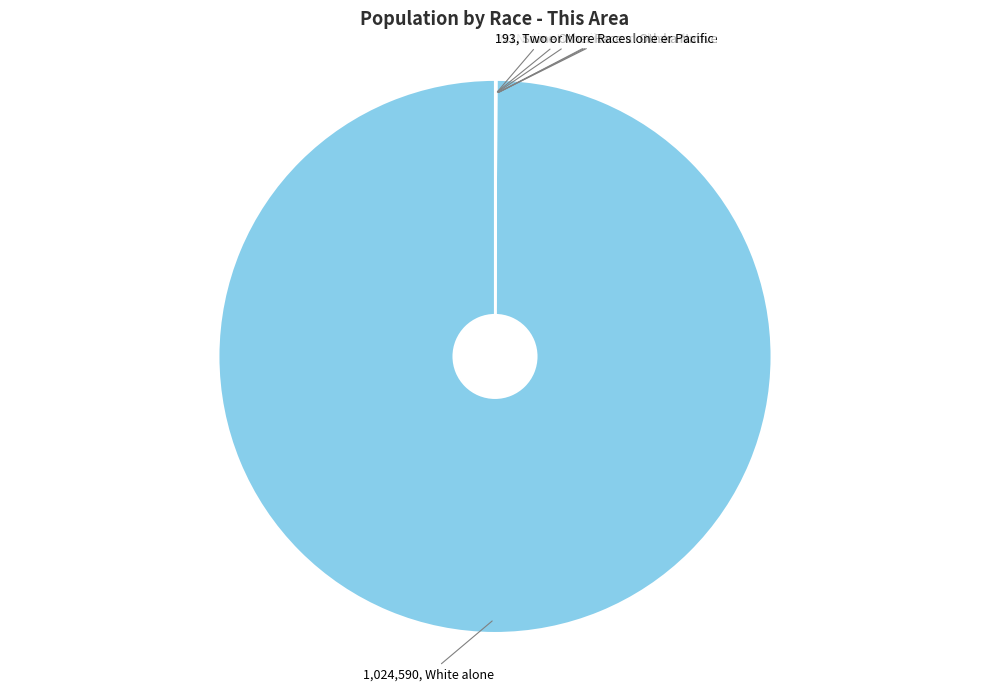

Is there a majority slice in this chart?

Yes